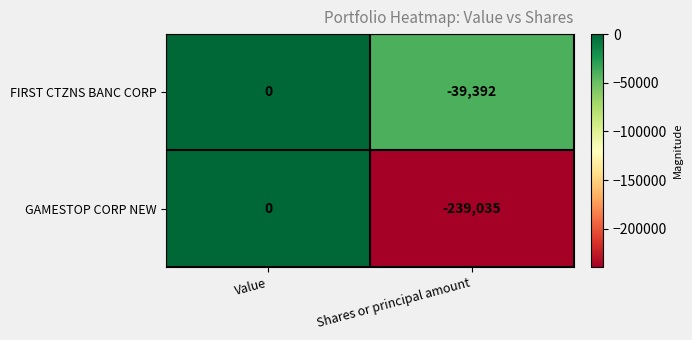

What is the difference between the FIRST CTZNS BANC CORP values at Value and Shares or principal amount?

39392